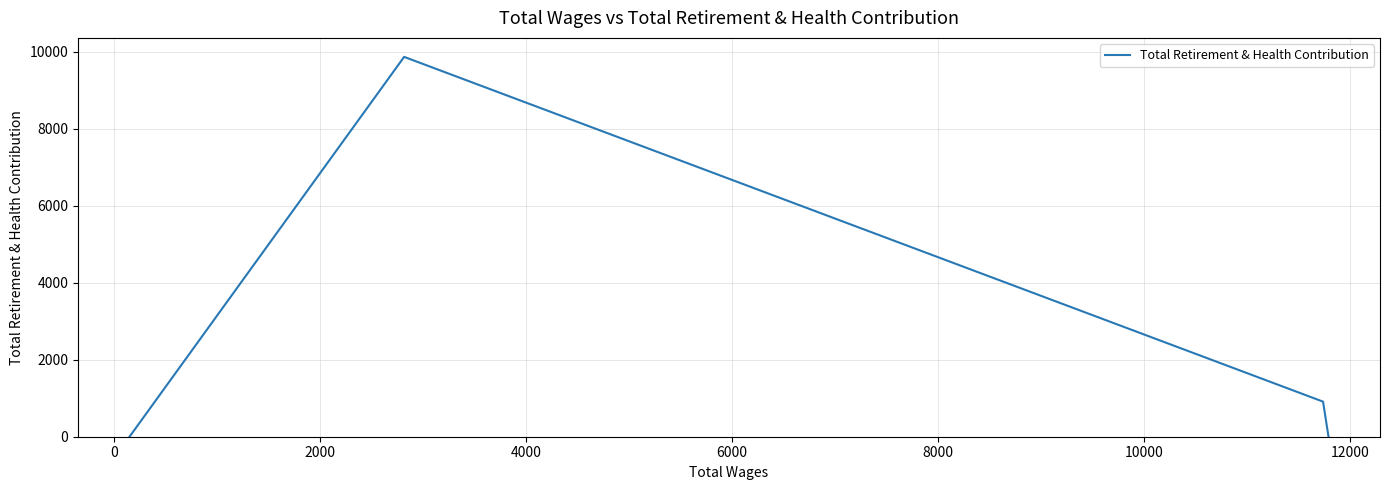

How many distinct data groups are displayed?

1